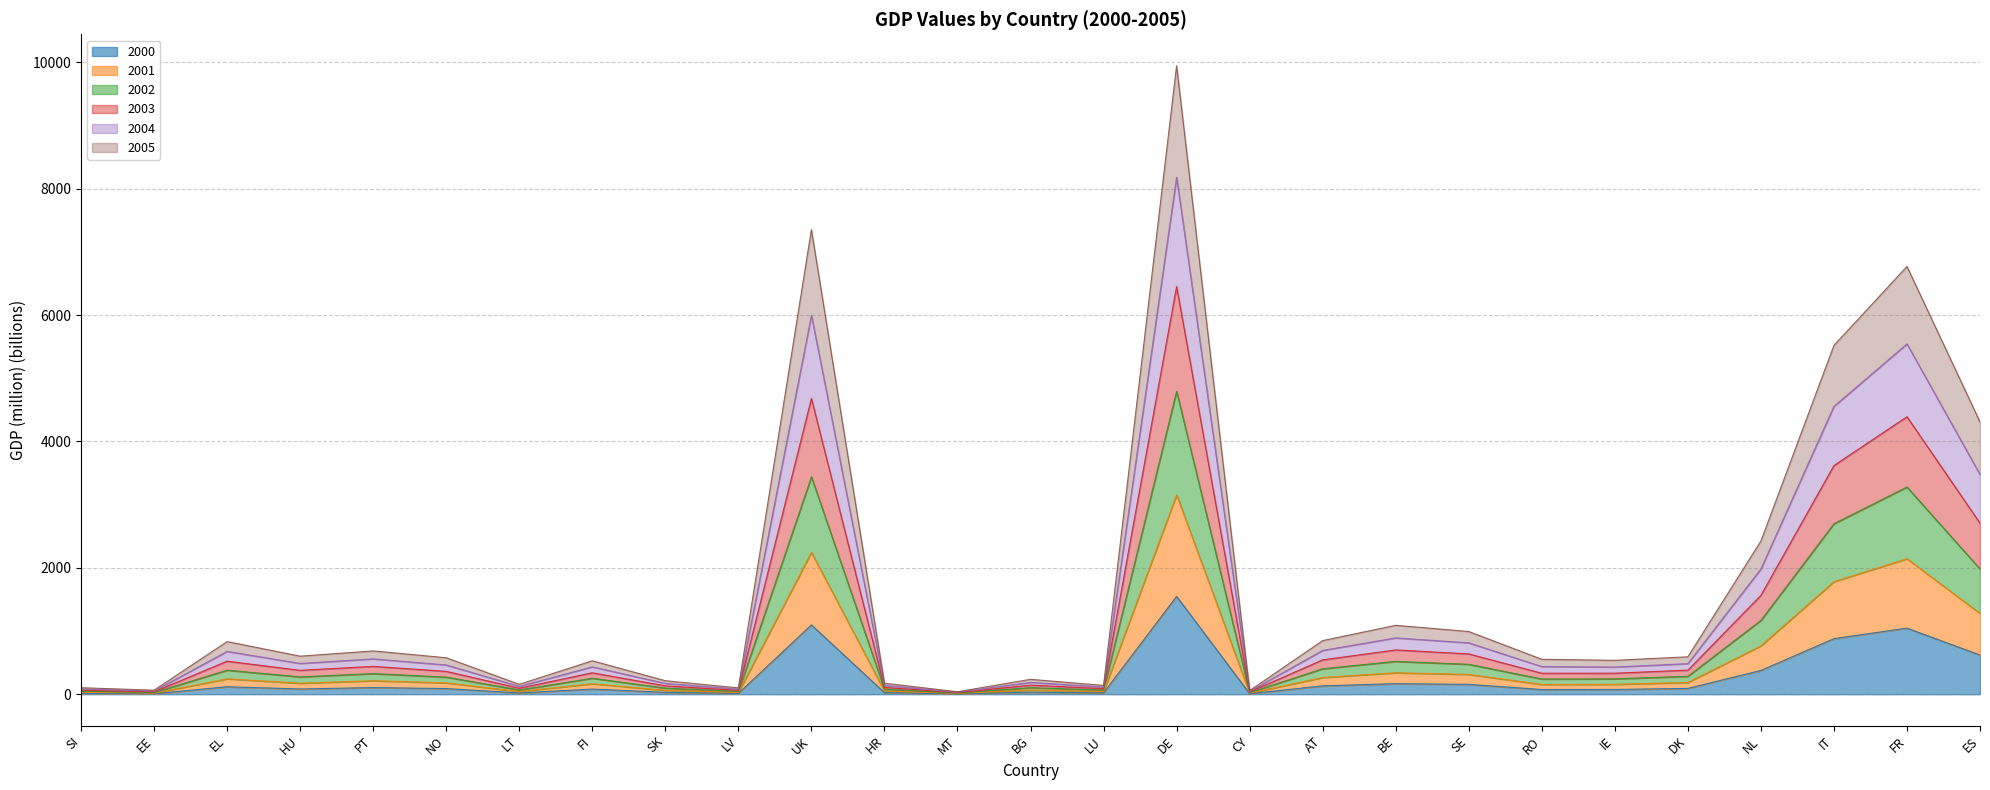

At which category is the sum across all series the highest?

DE